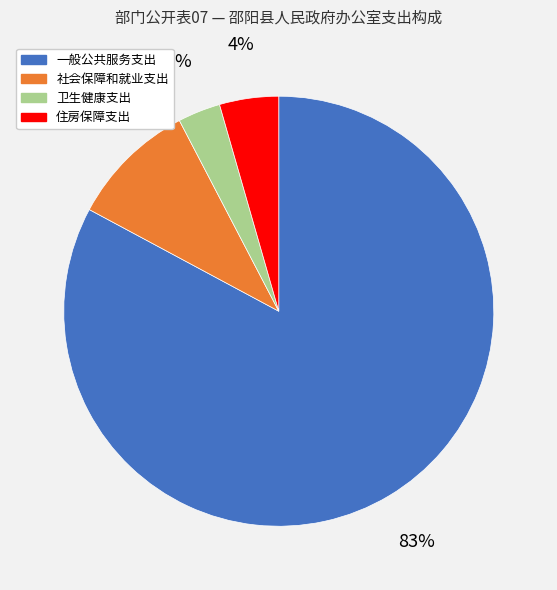

Which category accounts for the majority?

一般公共服务支出